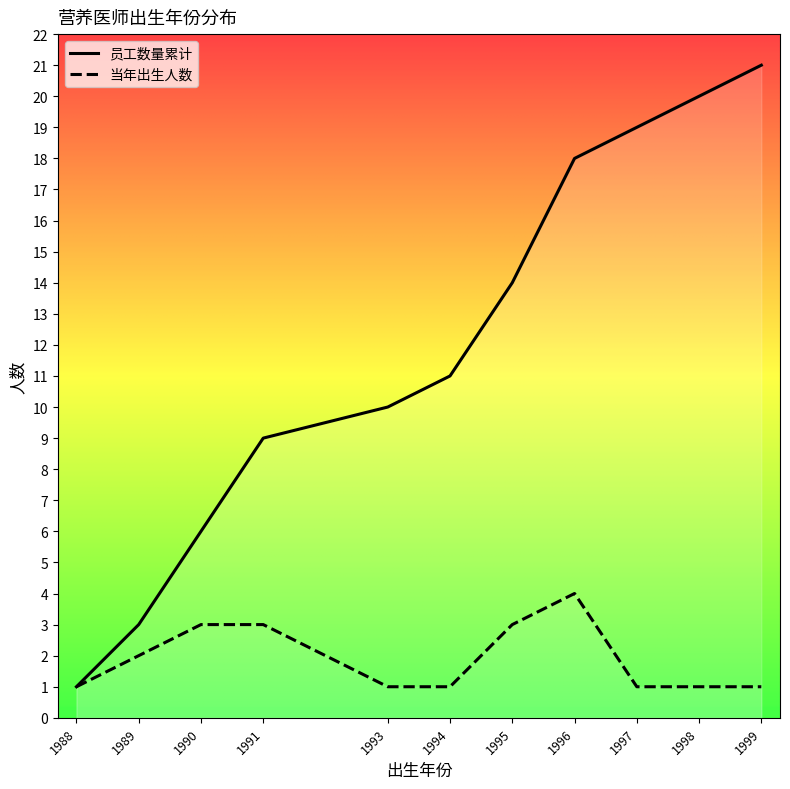

Which has a higher value, 1991 or 1990?

1991